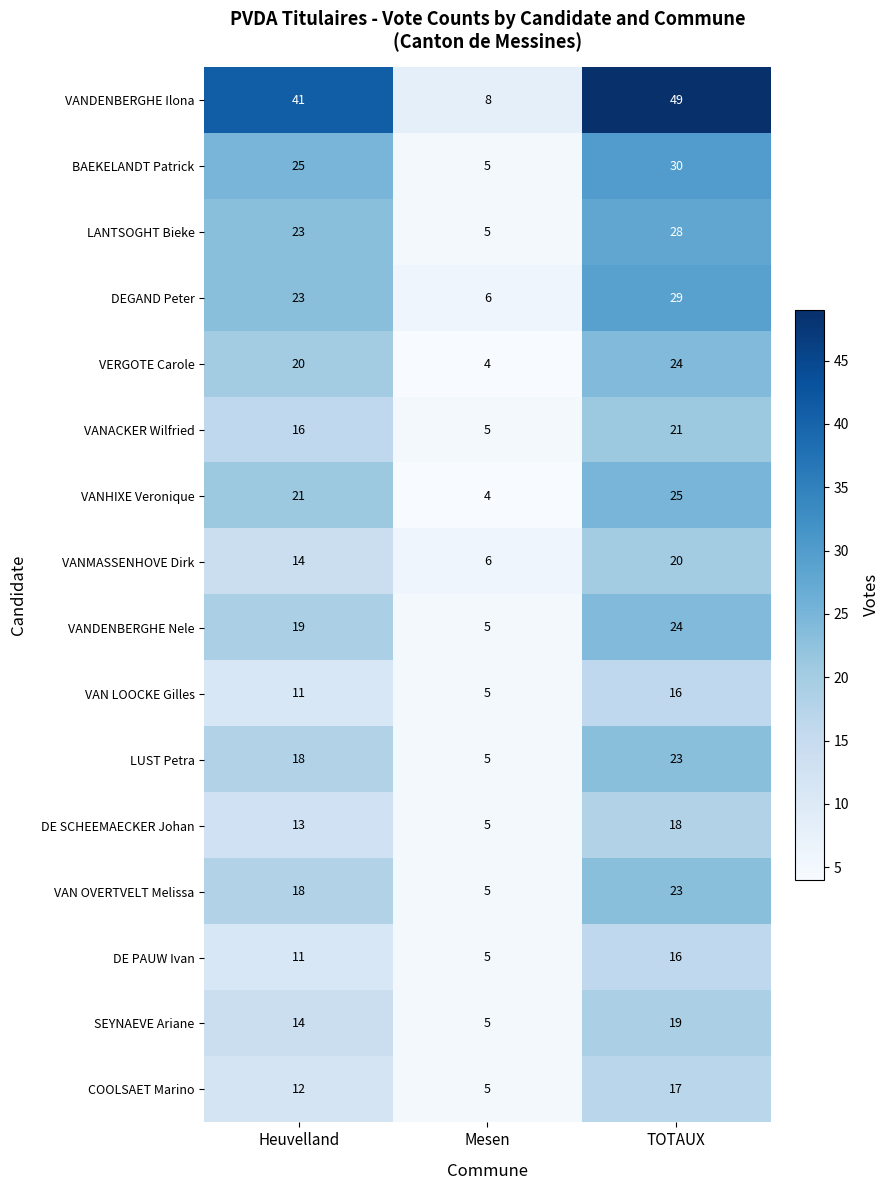

What is the difference between the DE SCHEEMAECKER Johan values at TOTAUX and Mesen?

13